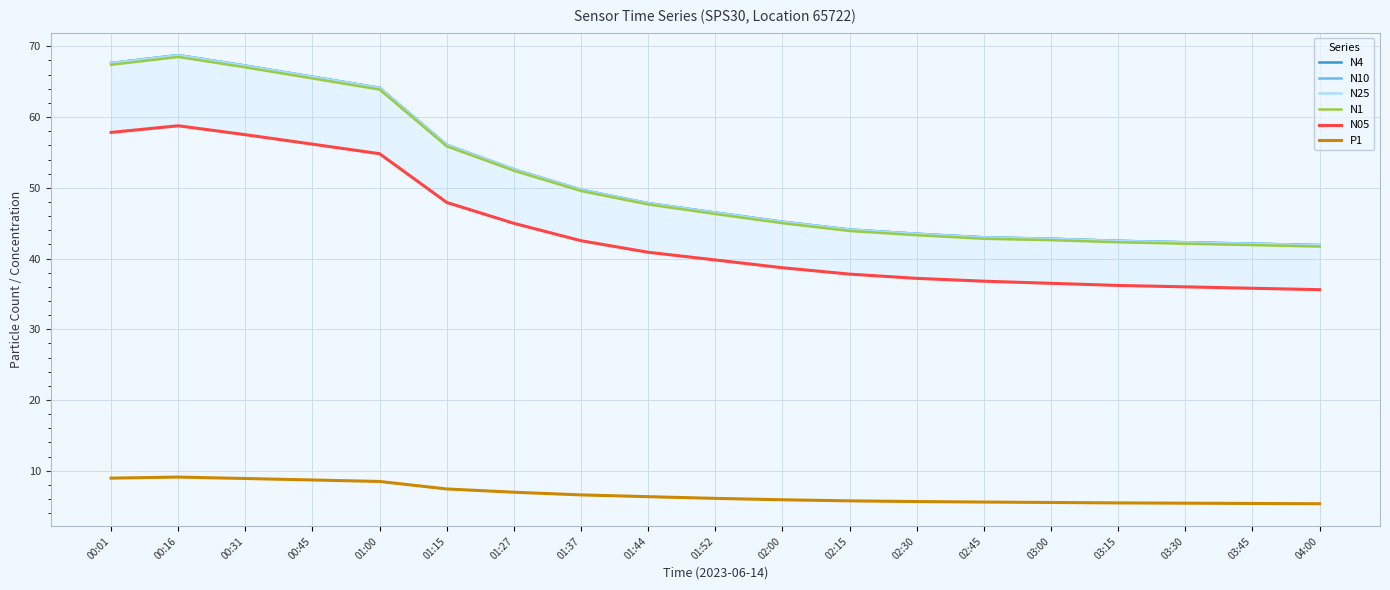

What is the spread (max minus min) of values at 00:31?

58.4